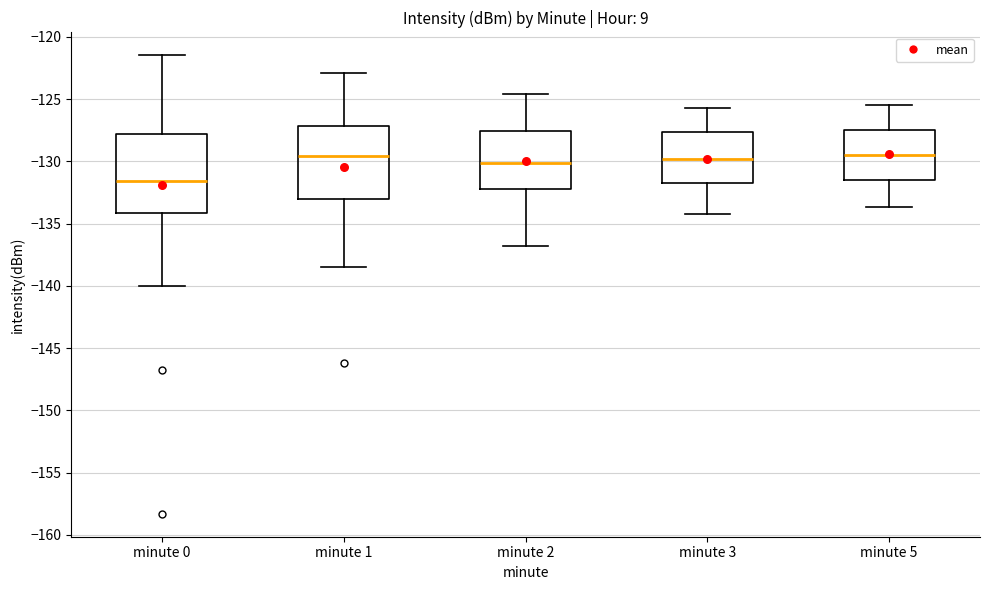

Where is the lower edge of the box for minute 1 on the y-axis? The values are not printed on the chart, so give them approximately, as read against the axis.

-133.0